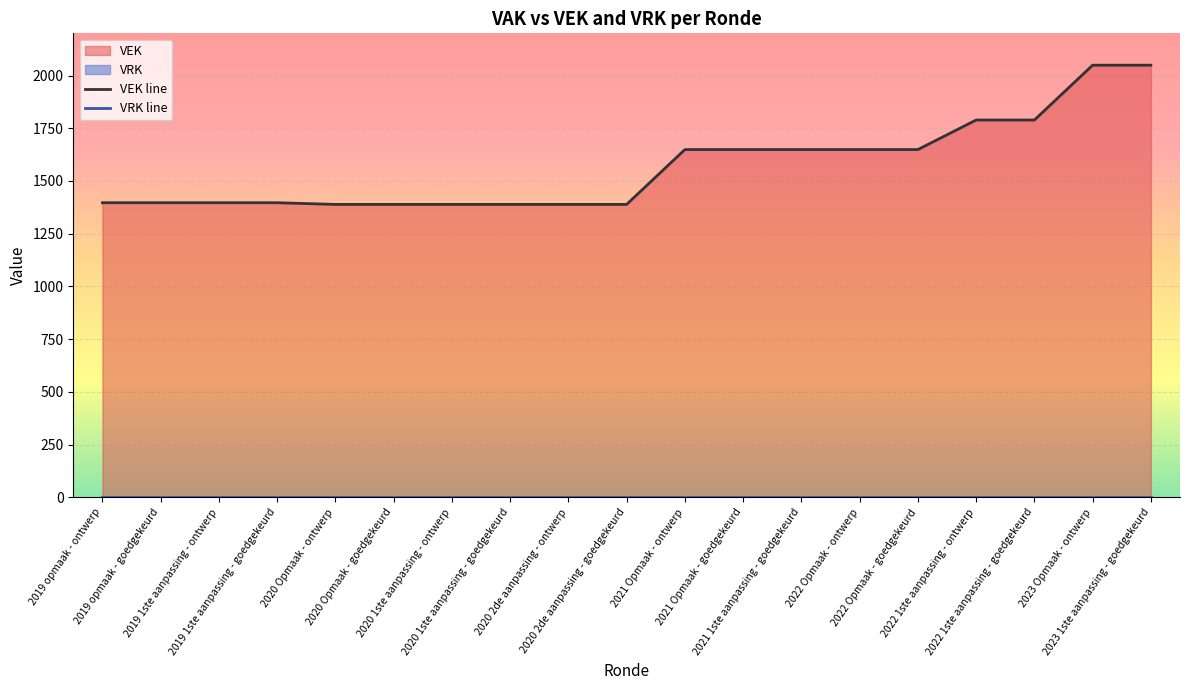

Where is the data nearest to the value 1719?

2021 Opmaak - ontwerp